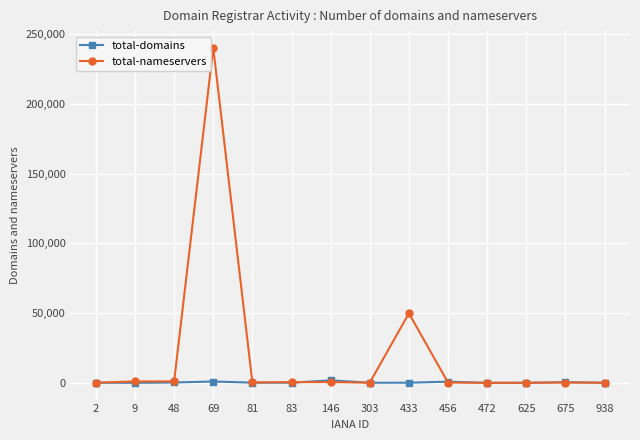

The value of total-nameservers at 433 is 49842. True or false?

True